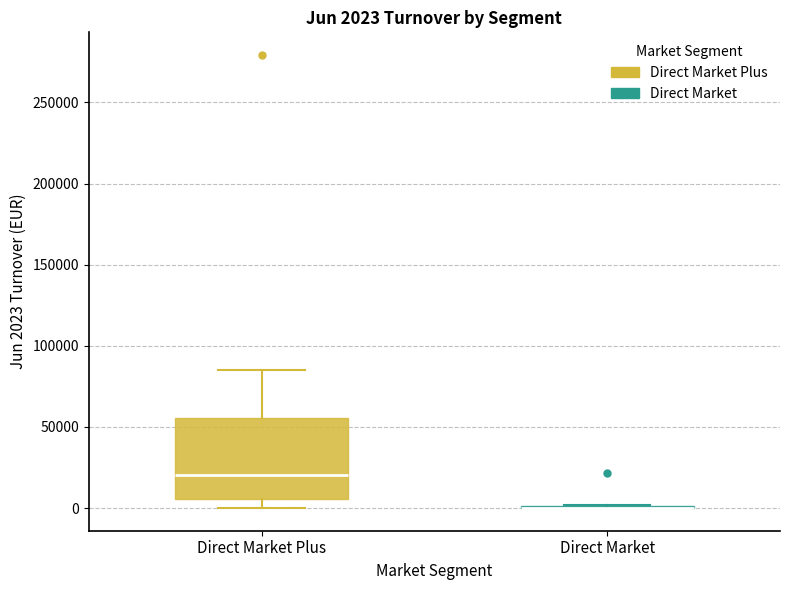

Which box is the tallest, from its lower edge to its upper edge?

Direct Market Plus